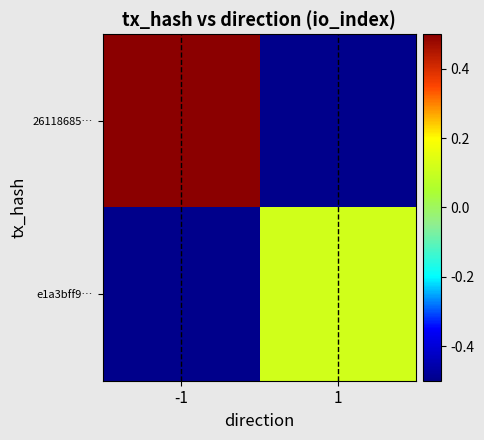

Count the number of data series in this chart.

2